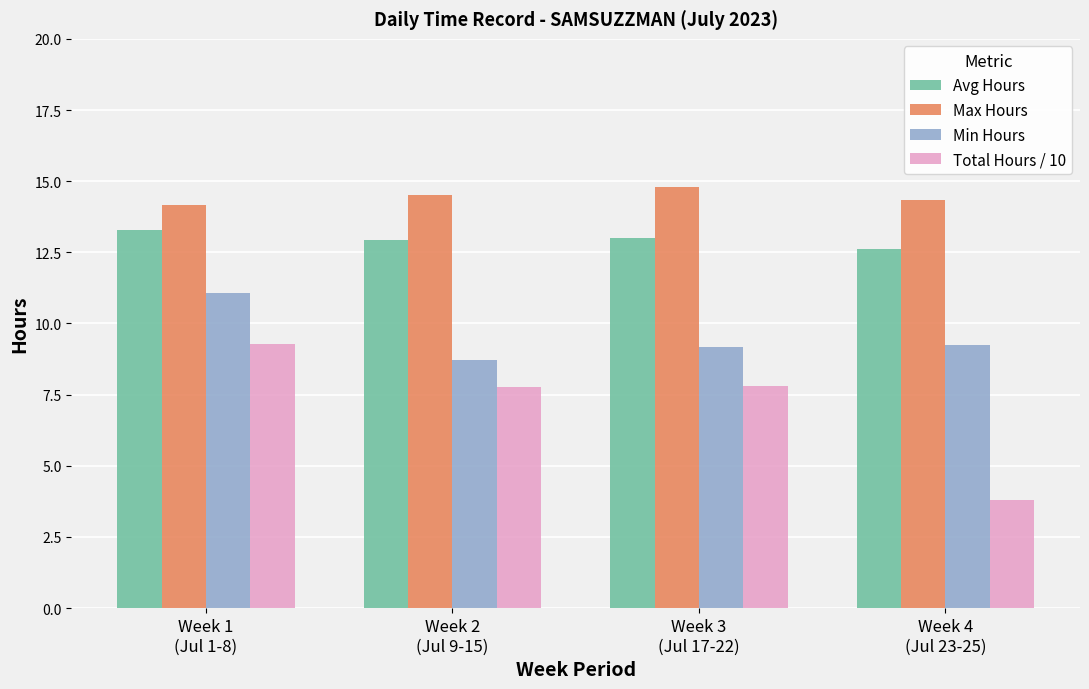

What is the total value across all series at Week 2
(Jul 9-15)?

43.9